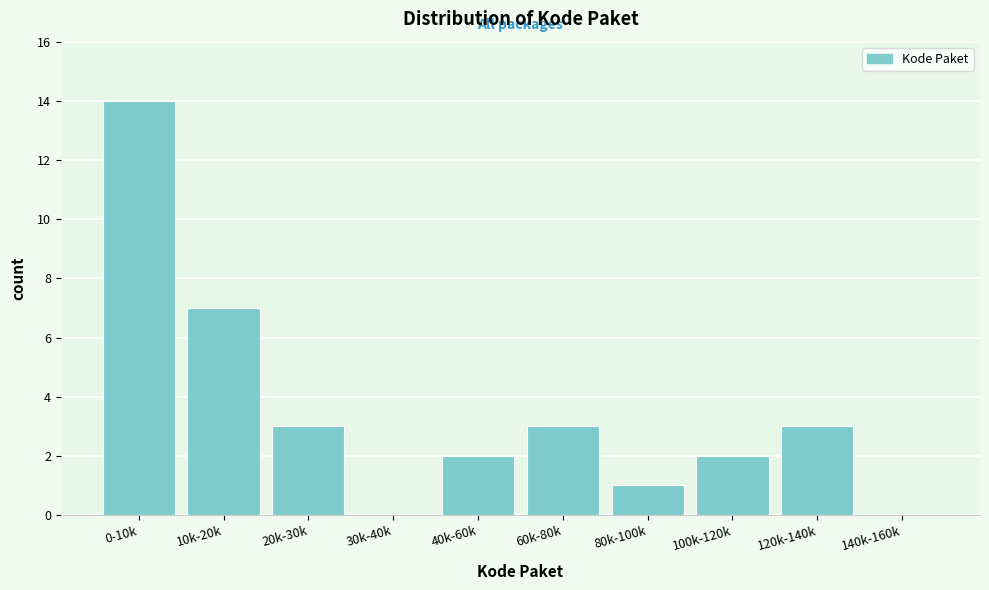

Reading left to right, list all the values displayed in this chart.

0-10k=14	10k-20k=7	20k-30k=3	30k-40k=0	40k-60k=2	60k-80k=3	80k-100k=1	100k-120k=2	120k-140k=3	140k-160k=0